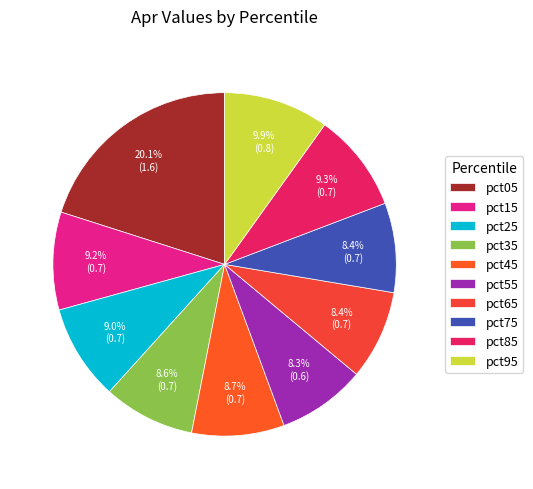

Between pct65 and pct35, which is larger?

pct35